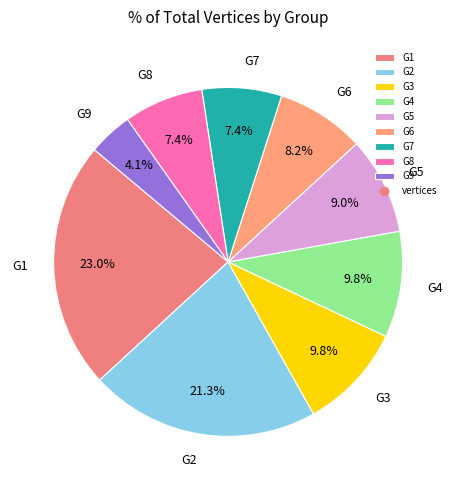

Count the number of slices in the pie.

9